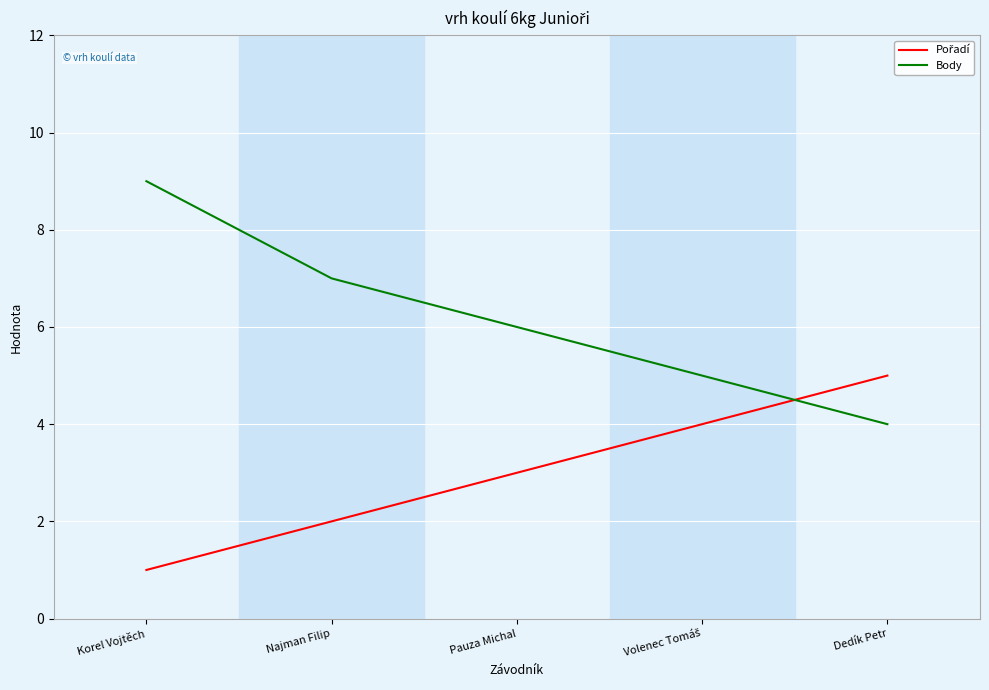

Which series has the largest range (max minus min)?

Body